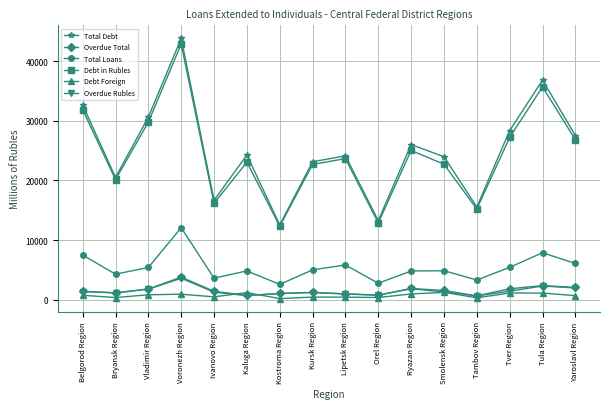

True or false: Total Debt has a value of 8508 at Kursk Region.

False